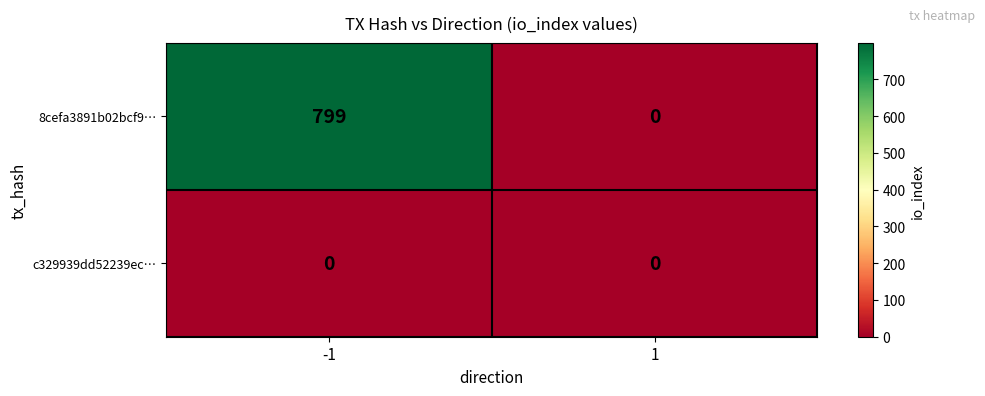

Which series has the largest range (max minus min)?

8cefa3891b02bcf9…